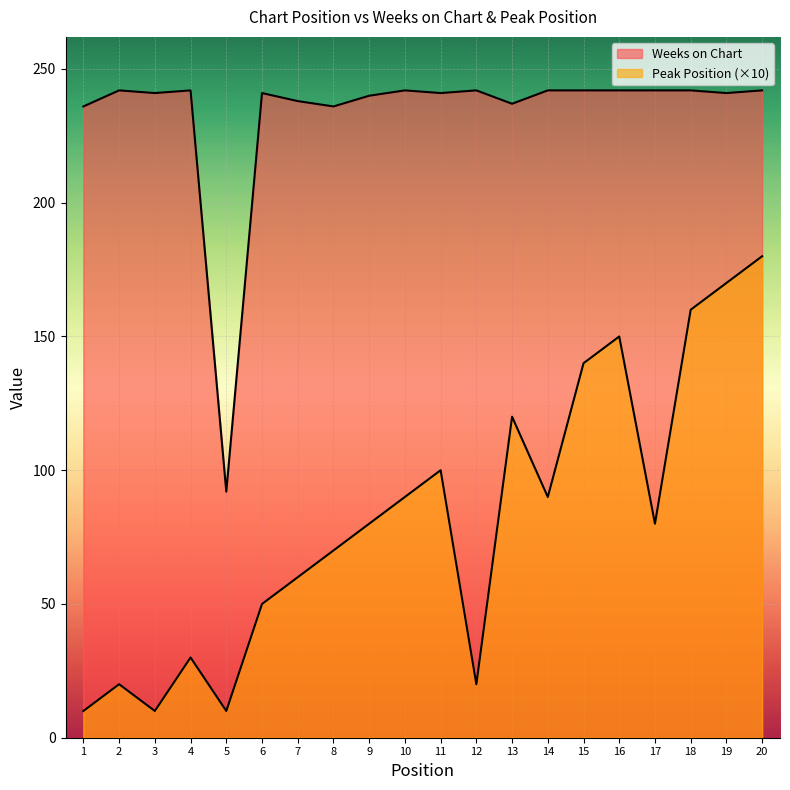

Rank the series at 2 from highest to lowest value.

Weeks on Chart, Peak Position